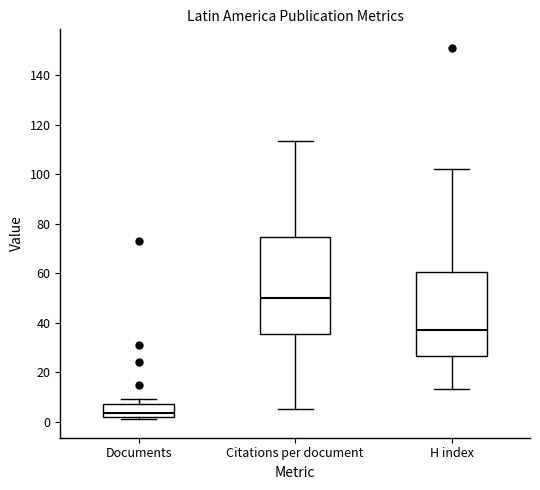

Which box's median line is the highest?

Citations per document